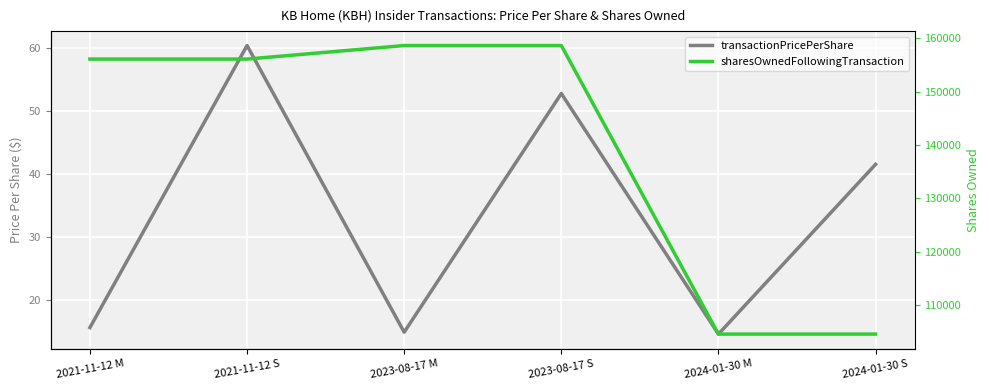

How many categories are shown in the chart?

6